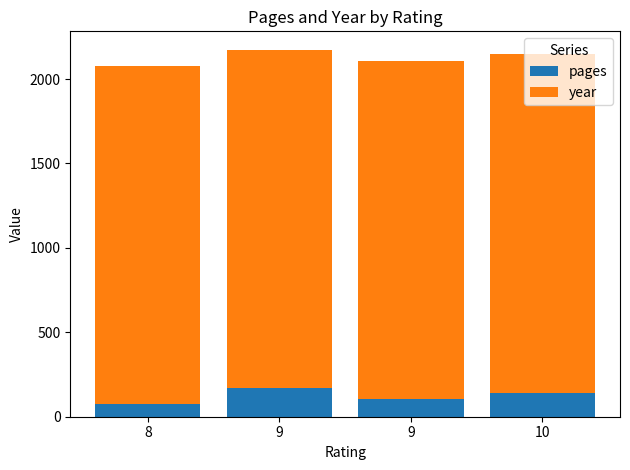

What are all the series names shown in the legend?

pages, year